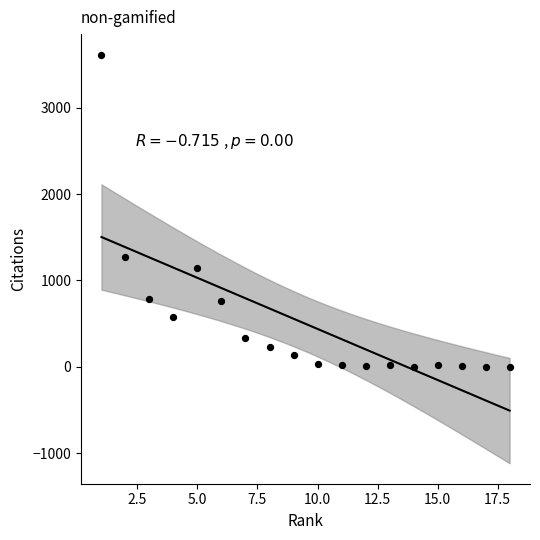

What is the range of X values (max minus min)?

17